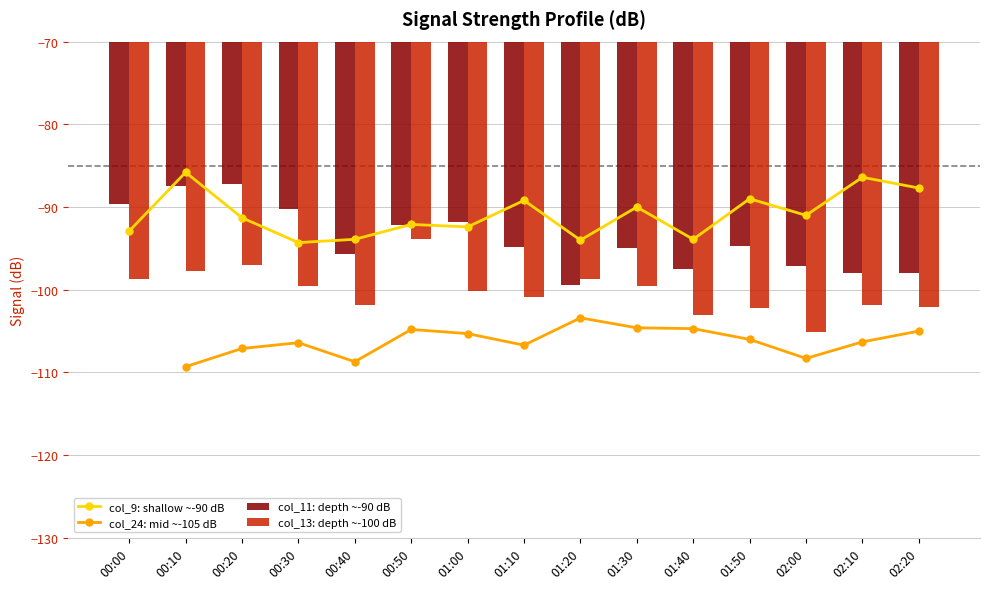

What is the label of the 3rd bar from the right?

02:00